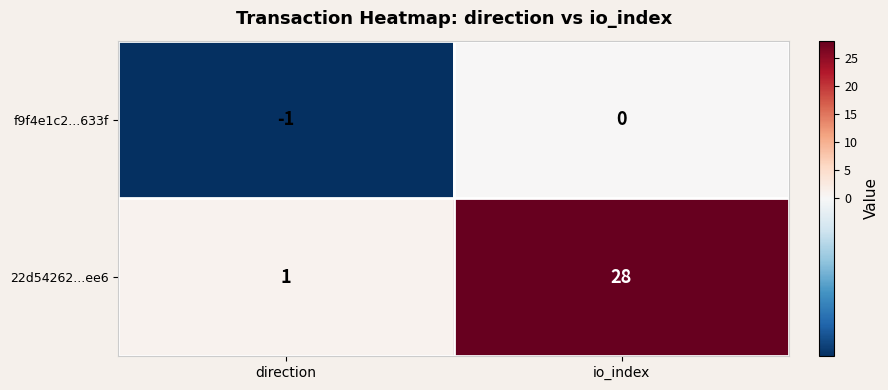

The value of 22d54262...ee6 at direction is 1. True or false?

True